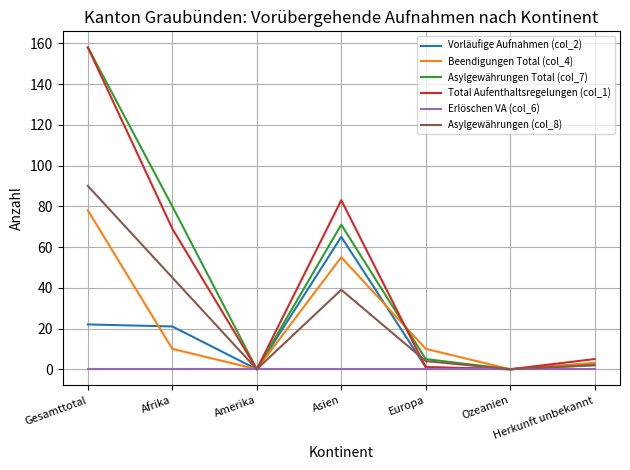

What is the maximum value shown in the chart?

158